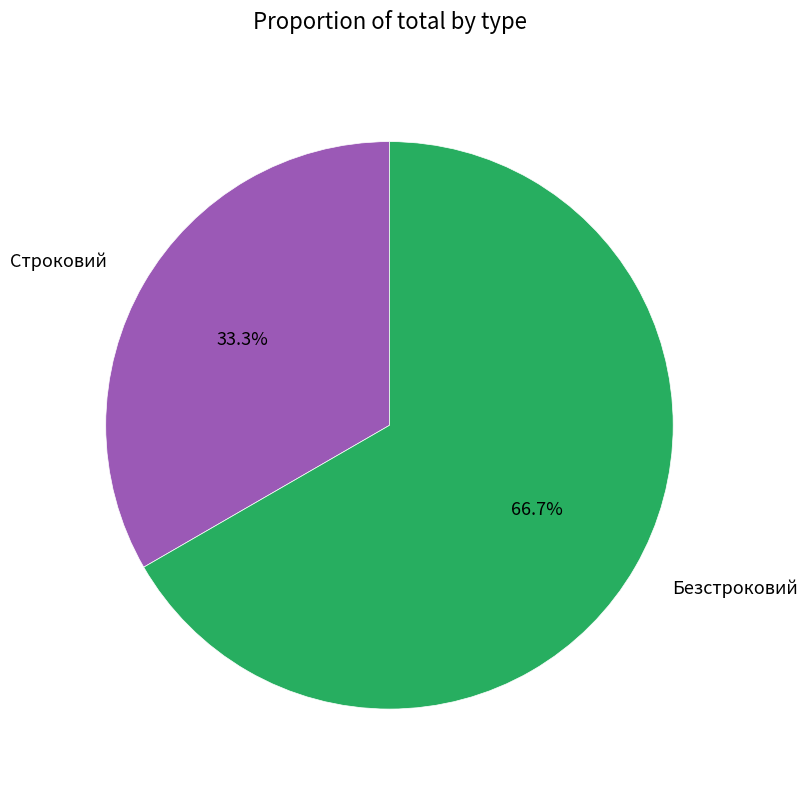

Does any single category account for the majority?

Yes